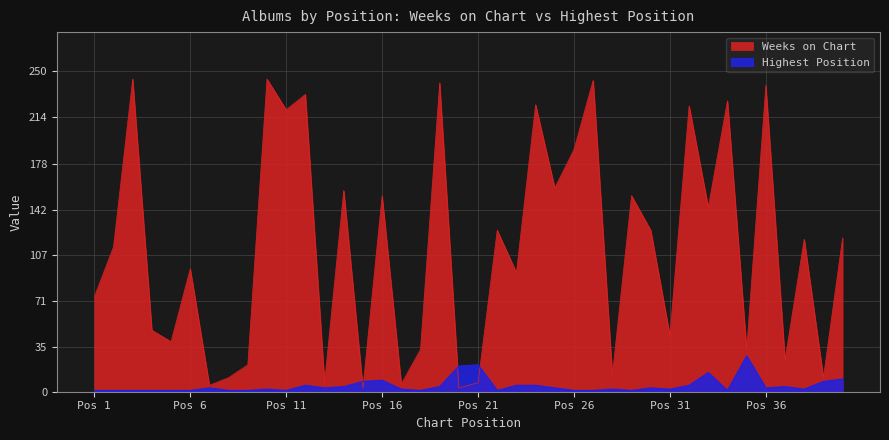

Where does the Posición más alta series first go above 3?

12